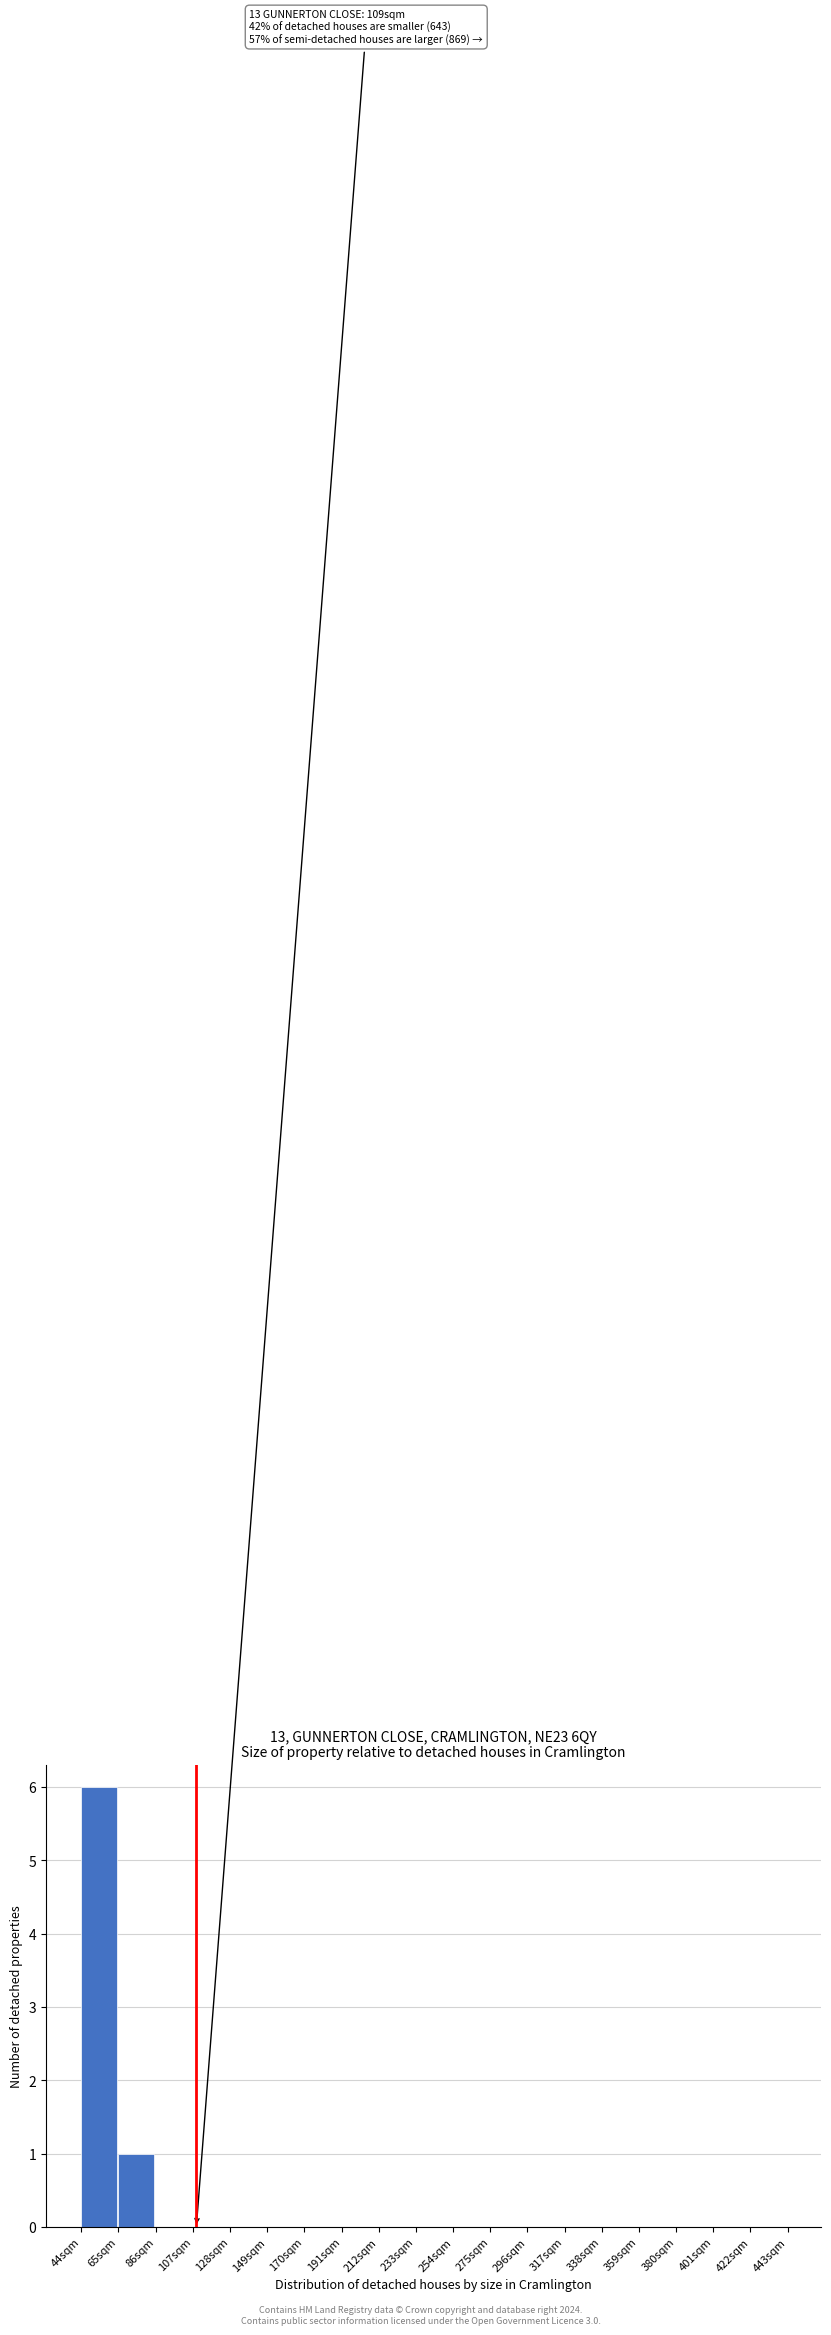

Over which range of the x-axis is the bar tallest?

44 to 65